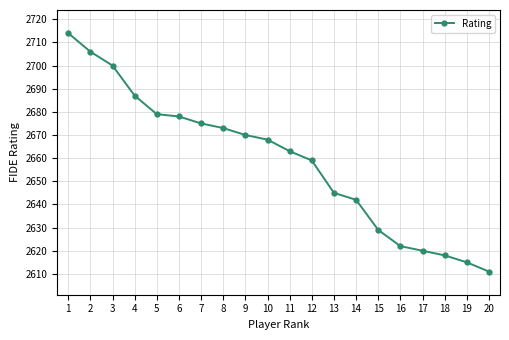

How many data points does each series have?

20